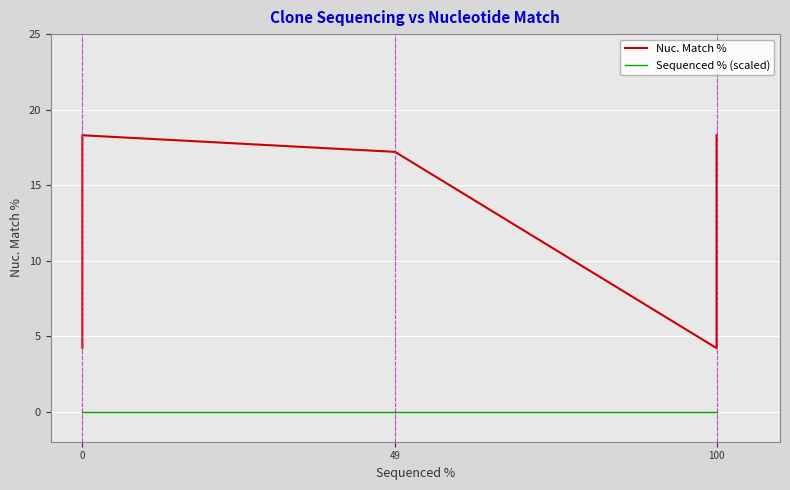

What are all the series names shown in the legend?

Nuc. Match %, Sequenced % (scaled)